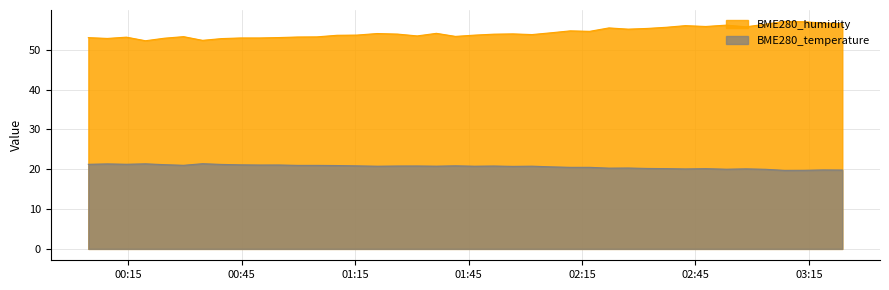

True or false: BME280_humidity has more than 2 interior local peaks.

True